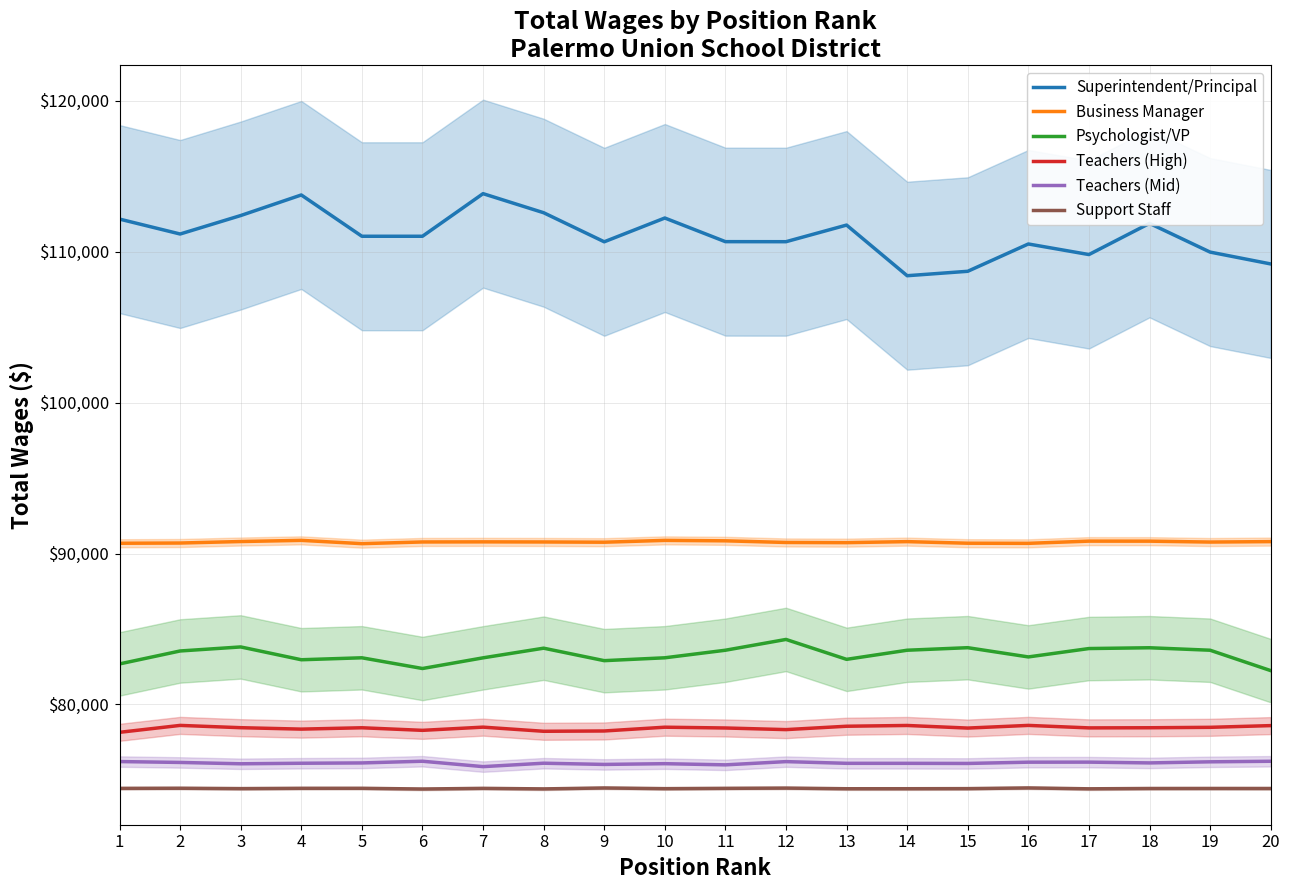

In Business Manager, how many points are higher than both neighbors (excluding endpoints)?

5